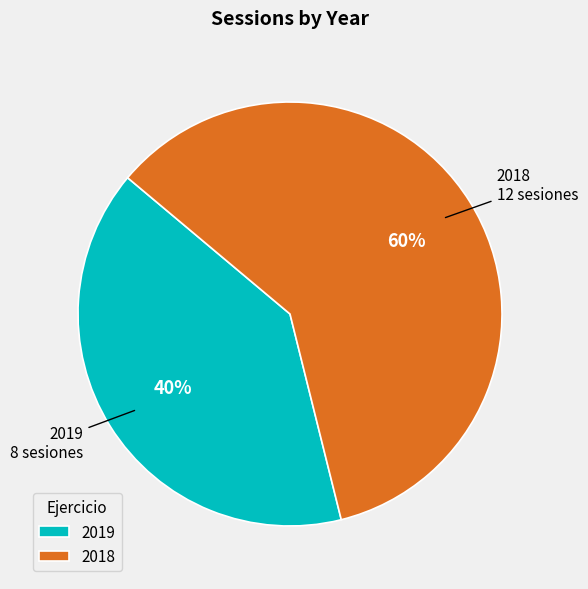

Between 2018 and 2019, which is larger?

2018